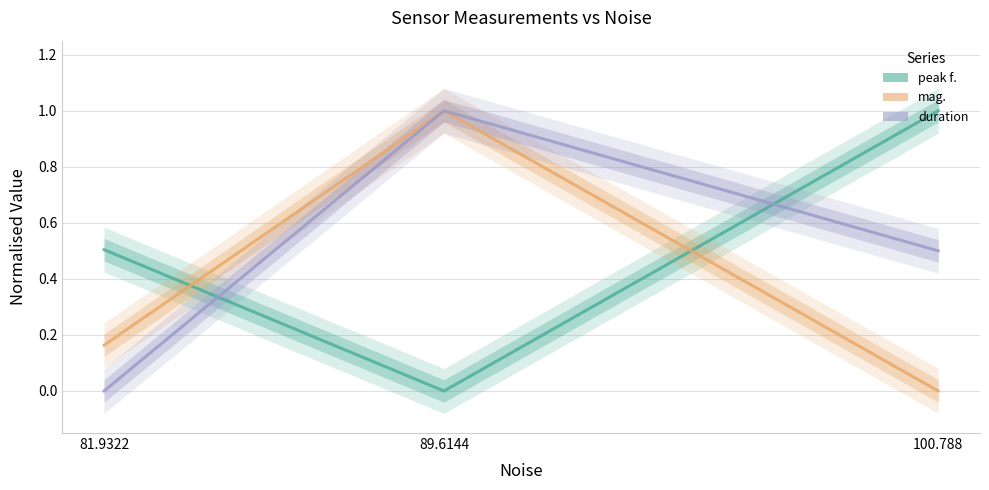

How many data points in peak f. are above 0?

2